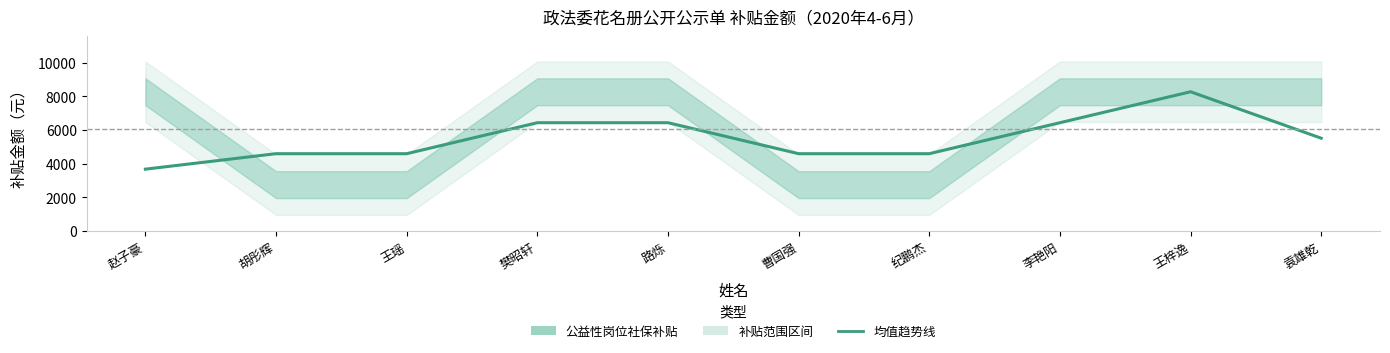

Where is the data nearest to the value 5981?

袁雄乾